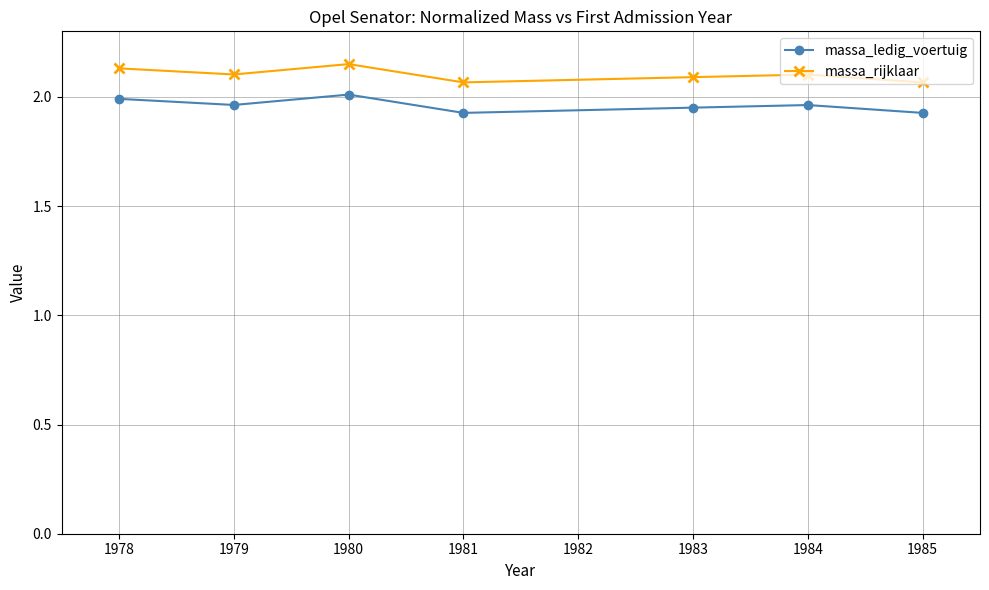

How many lines are shown in the chart?

2